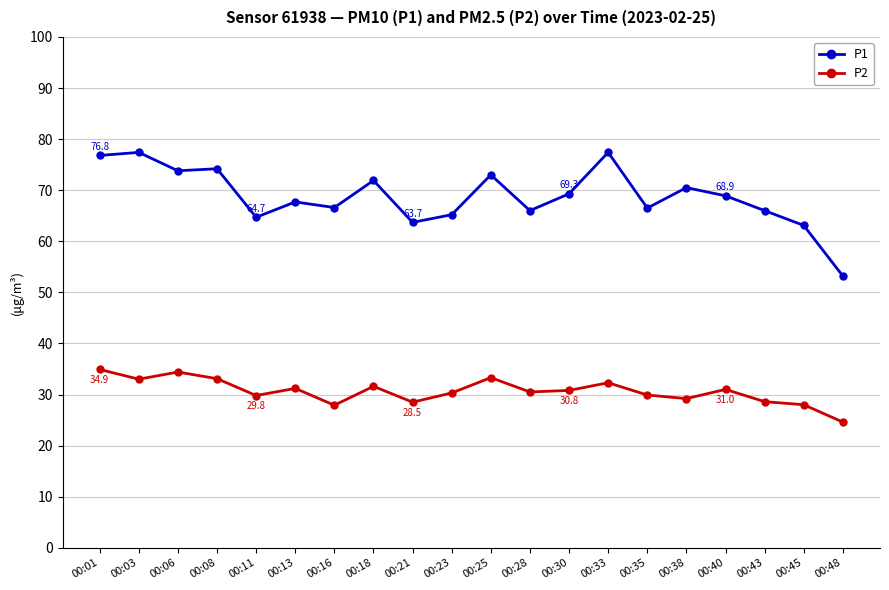

True or false: P2 has more than 2 interior local peaks.

True